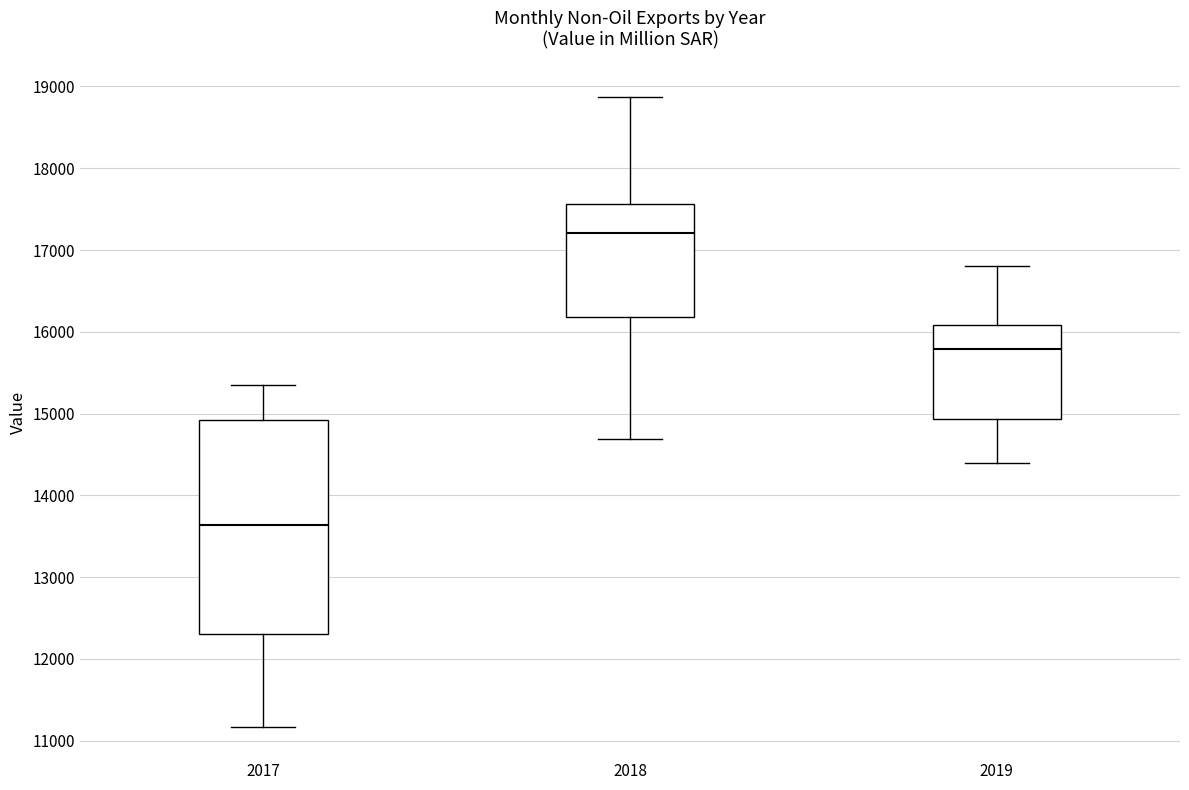

Reading left to right, read every box against the y-axis: the position of its median line, the range the box covers, and the ends of its whiskers. The values are not printed on the chart, so give them approximately, as read against the axis.

2017: median 13600, box 12300 to 14900, whiskers 11200 to 15300
2018: median 17200, box 16200 to 17600, whiskers 14700 to 18900
2019: median 15800, box 14900 to 16100, whiskers 14400 to 16800